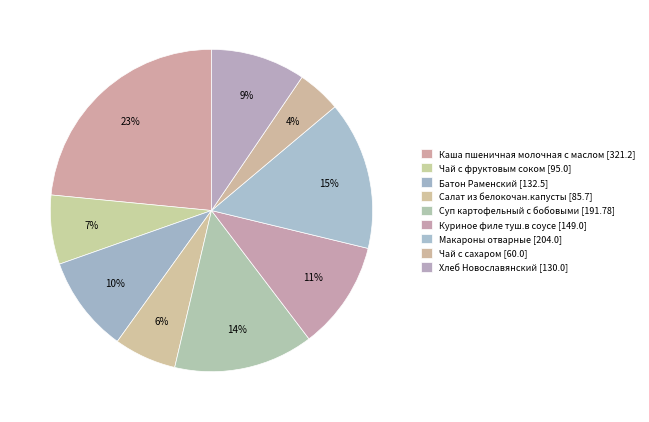

Count the number of slices in the pie.

9